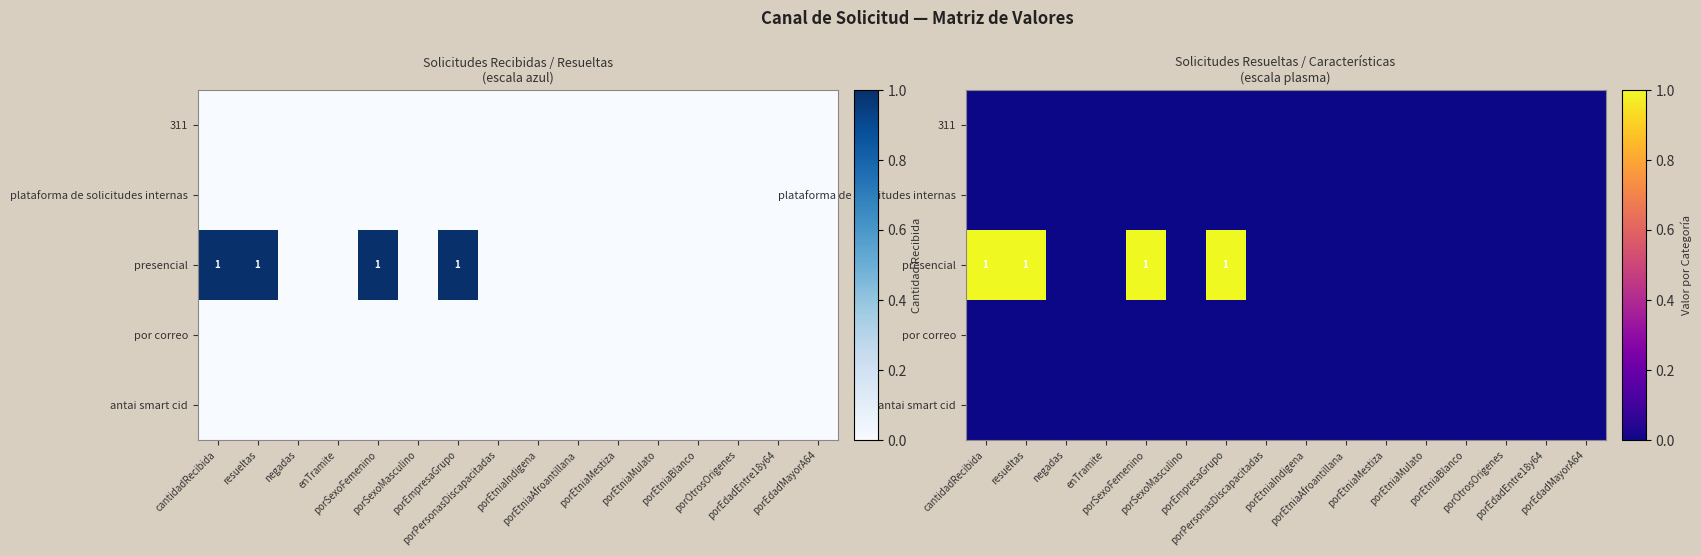

At how many categories does at least one series exceed 0?

4